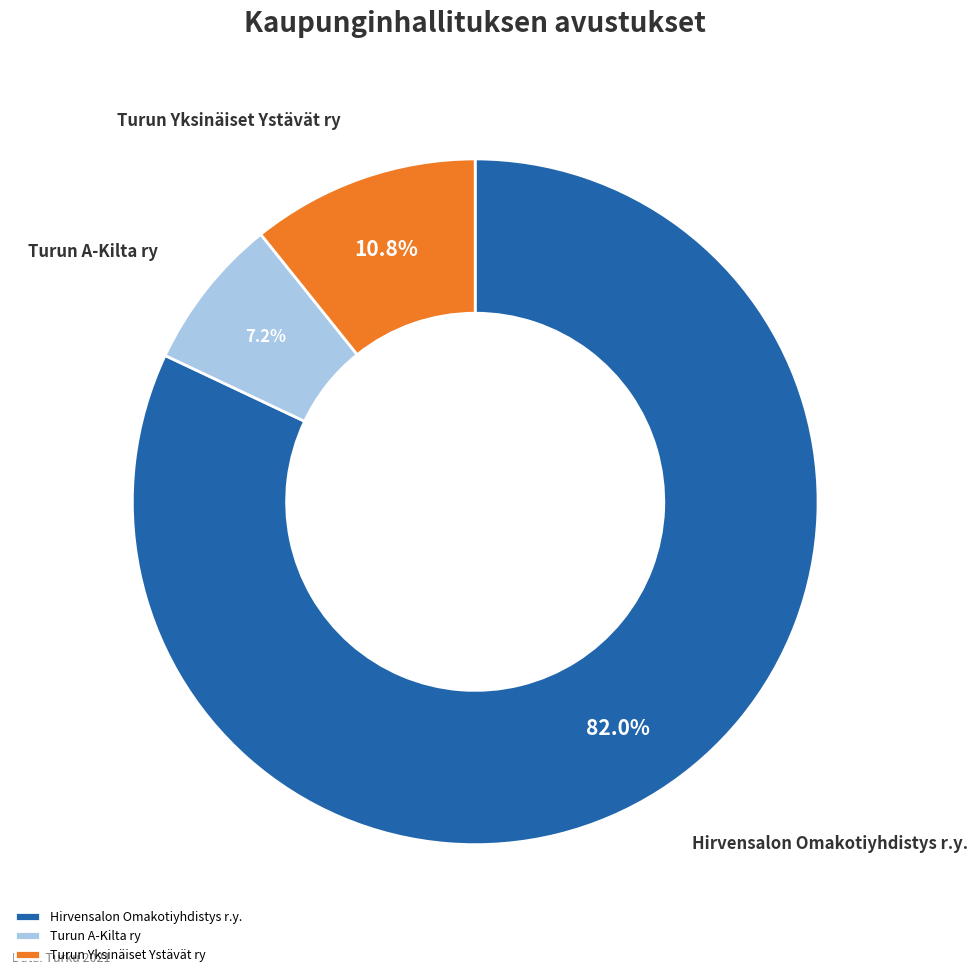

Rank the categories by value from lowest to highest.

Turun A-Kilta ry, Turun Yksinäiset Ystävät ry, Hirvensalon Omakotiyhdistys r.y.